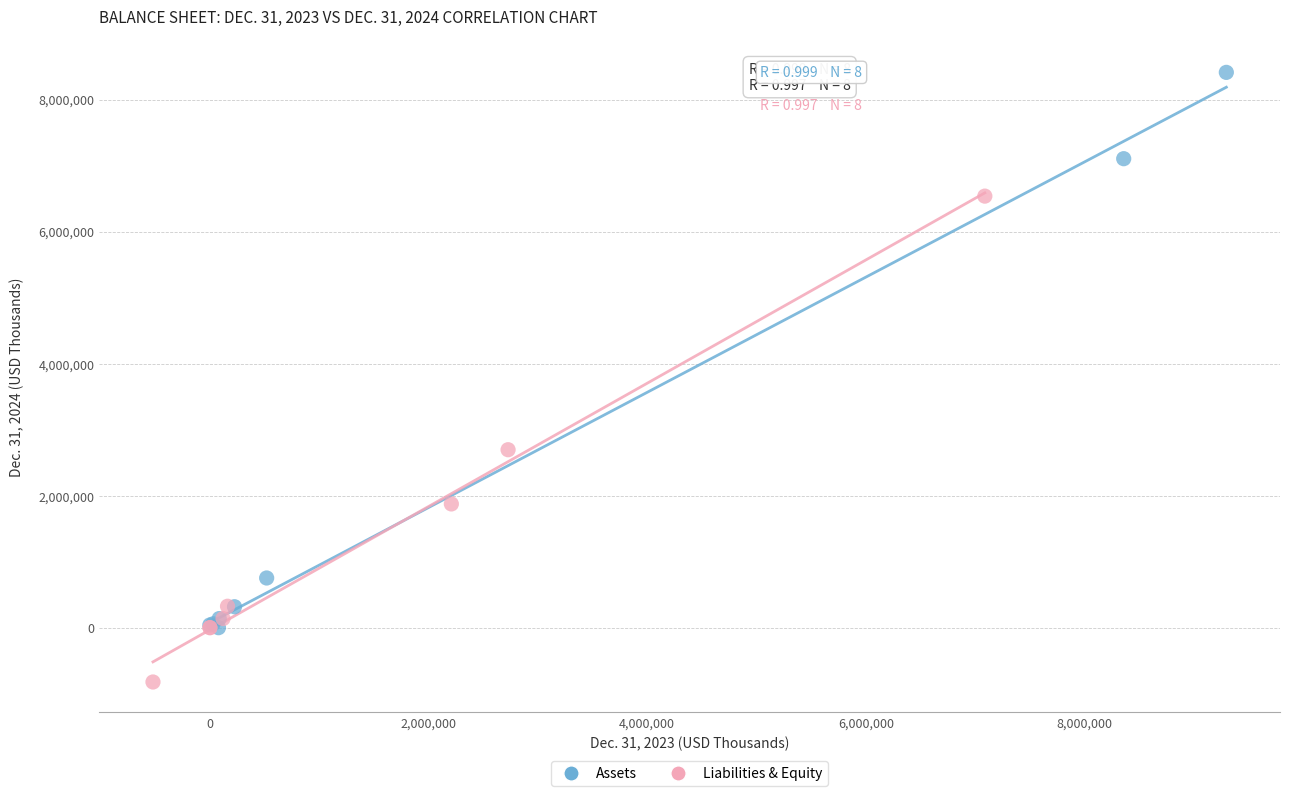

Which series contains the lowest Y value?

Liabilities & Equity